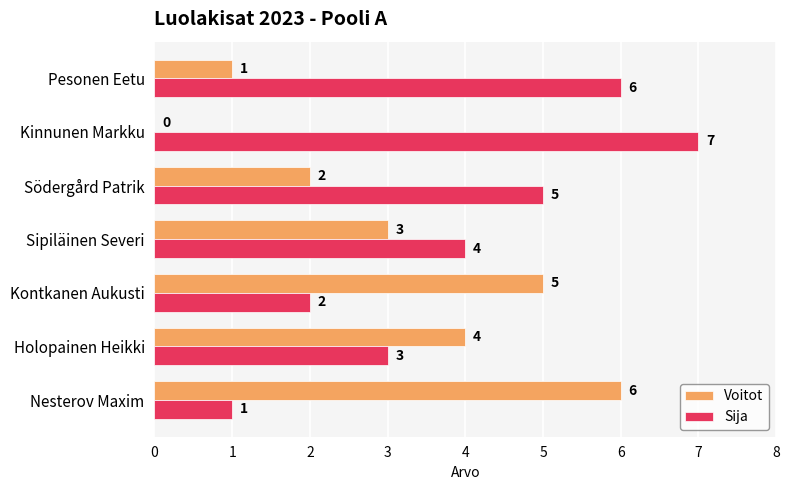

What is the maximum value for Sija?

7